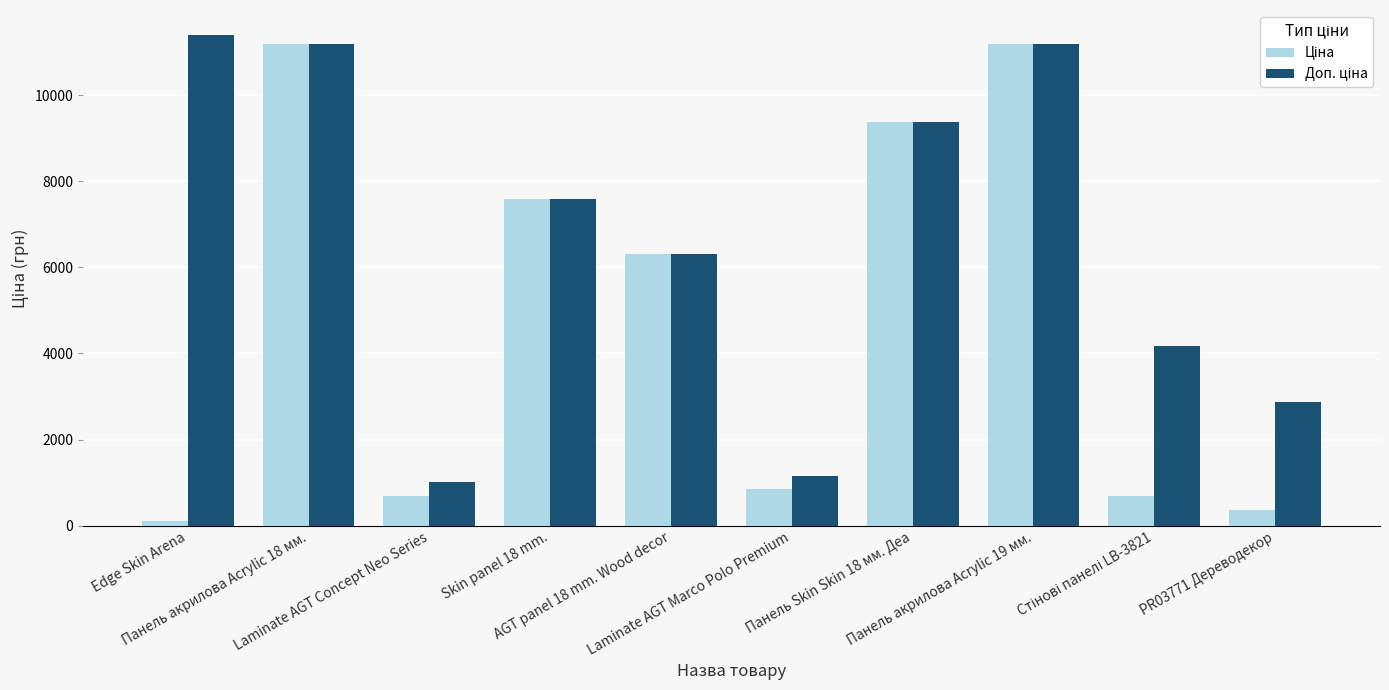

What is the difference between the maximum and second lowest values in the Доп. ціна series?

10260.3